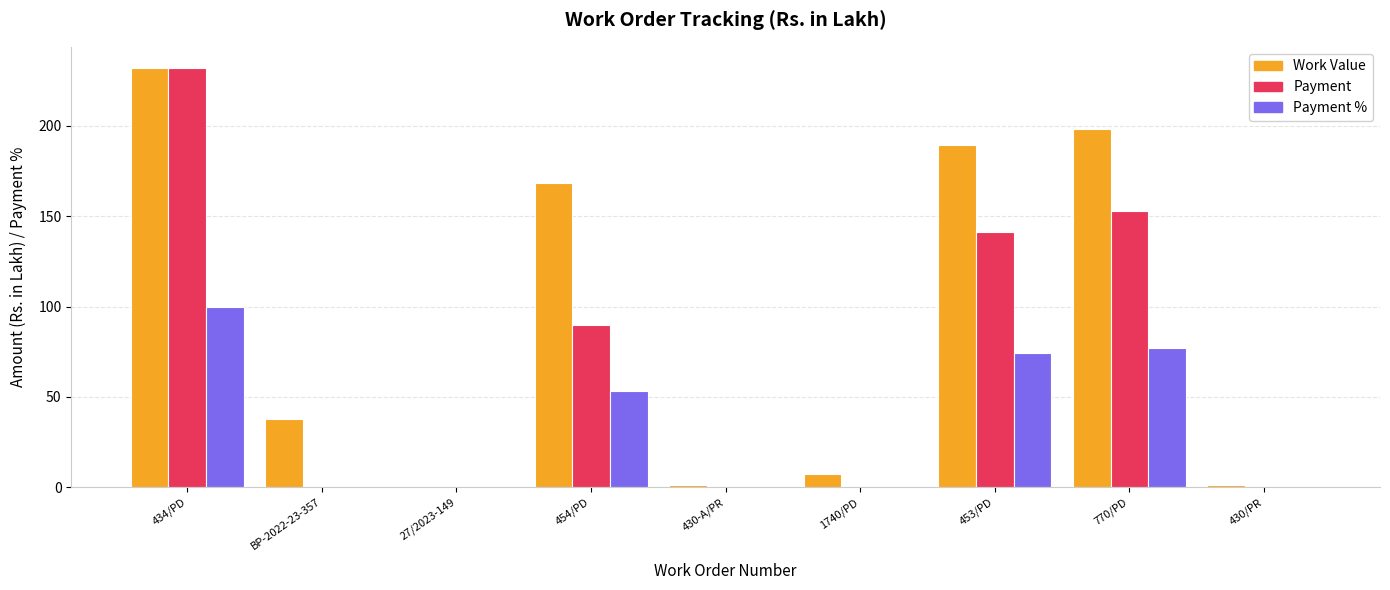

What is the total value across all series at 430-A/PR?

1.0